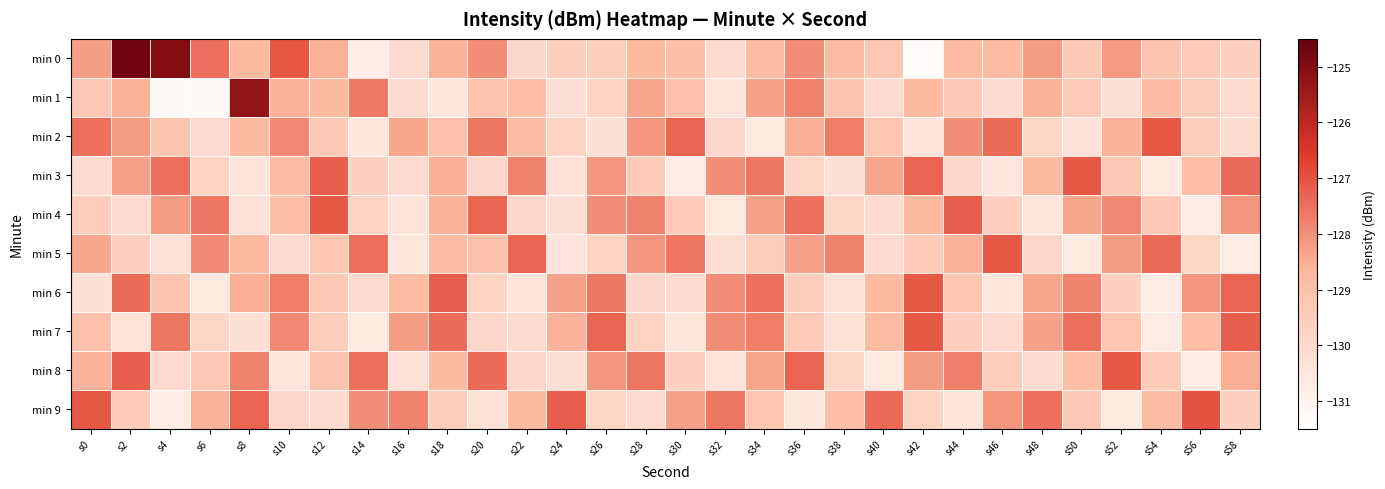

What is the difference between the highest and lowest values at s48?

3.0